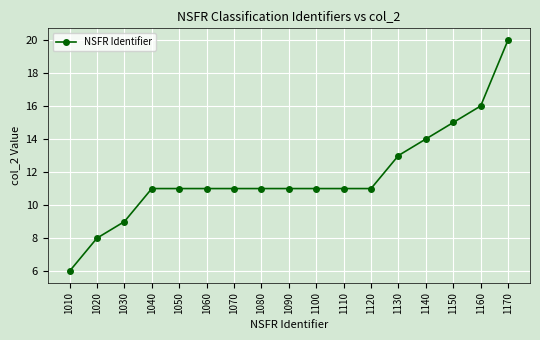

Does the chart display data point markers on the line(s)?

Yes